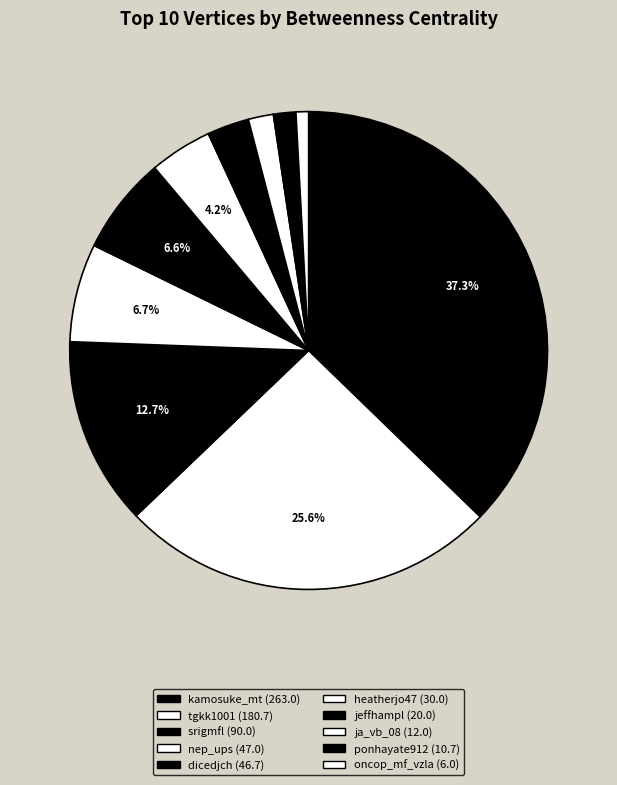

Is there any slice that represents more than half of the pie?

No